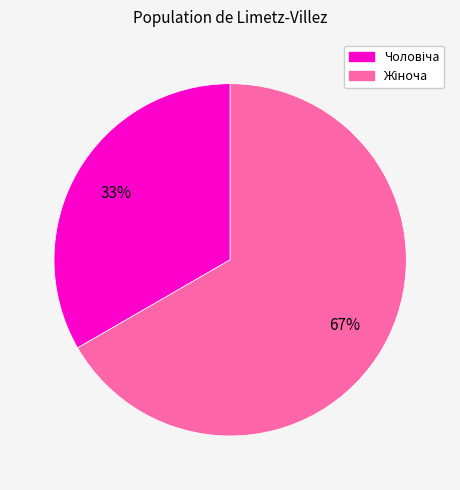

To the nearest percent, what is the average slice percentage?

50%